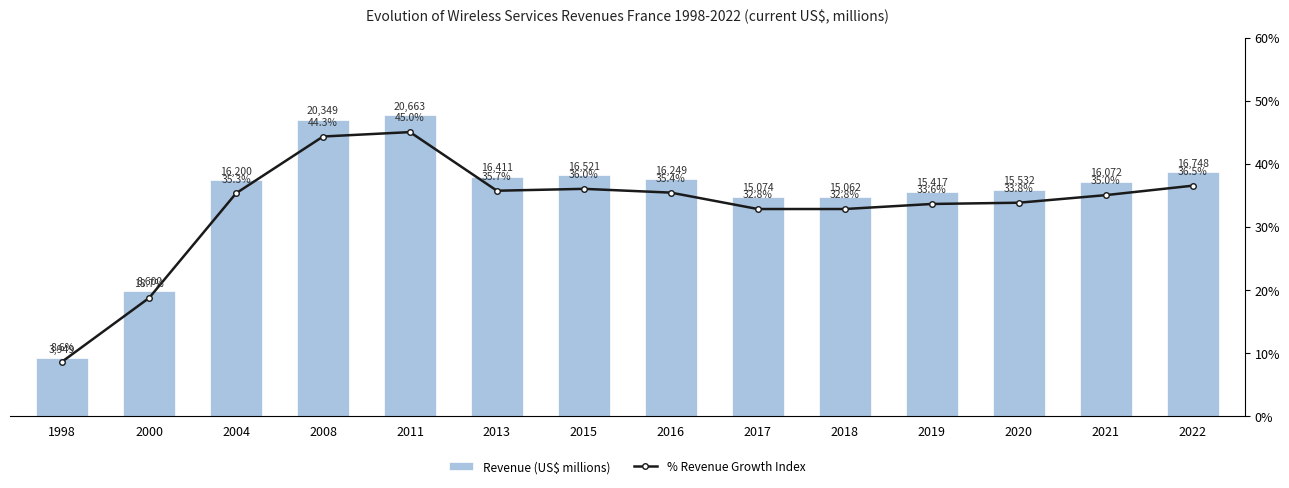

Which series has the widest spread of values?

Revenue (US$ millions)